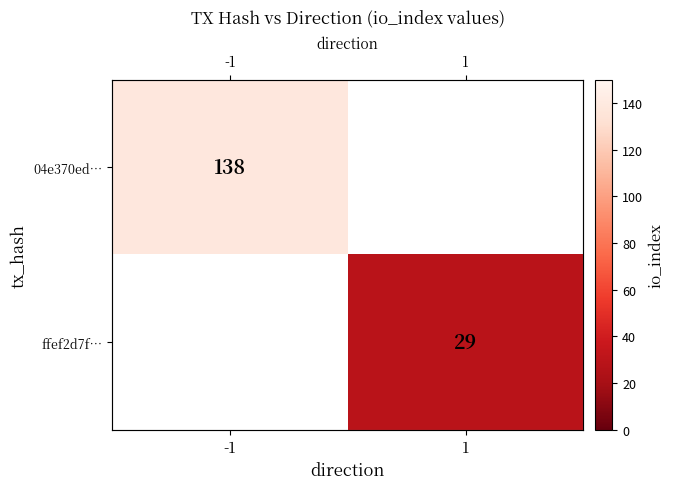

How many series are shown in this chart?

2